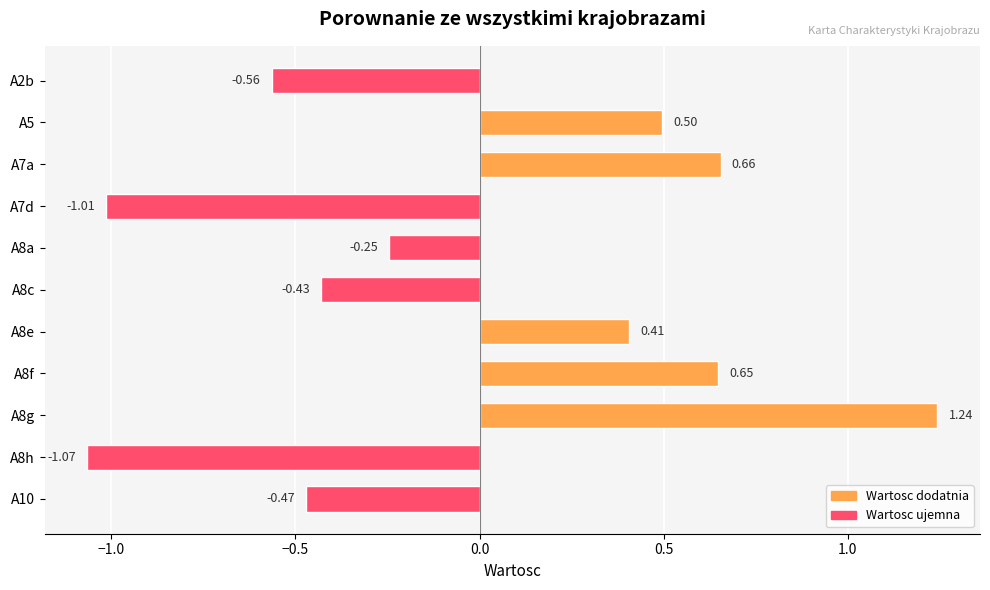

List the labels in order of value, largest first.

A8g, A7a, A8f, A5, A8e, A8a, A8c, A10, A2b, A7d, A8h